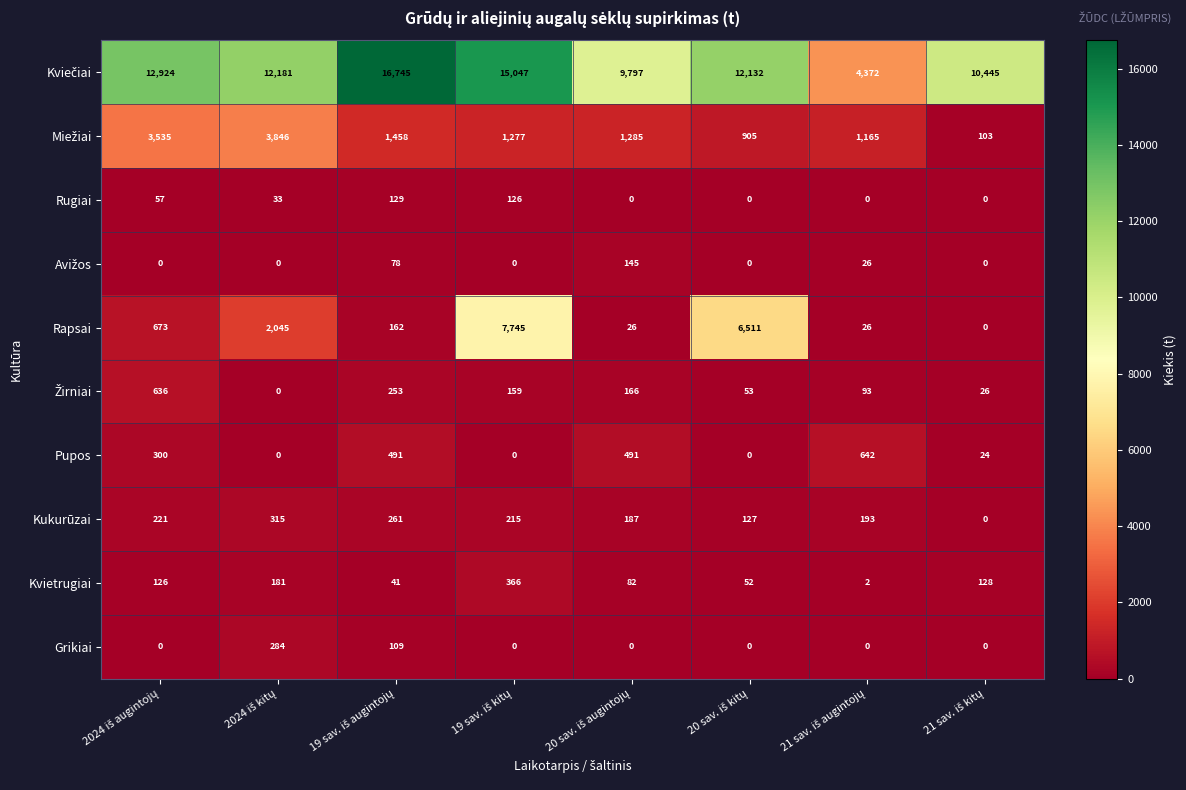

What is the average value of the Rugiai series?

43